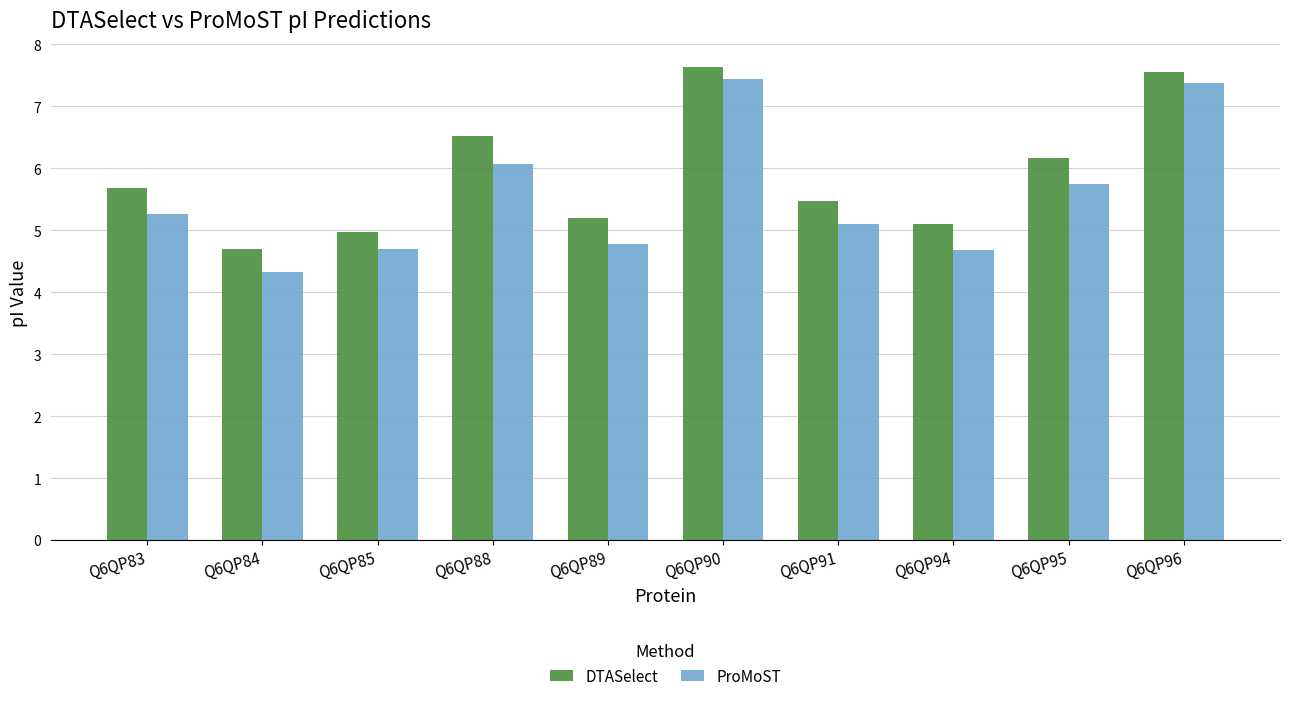

What is the difference between the highest and lowest values at Q6QP91?

0.4